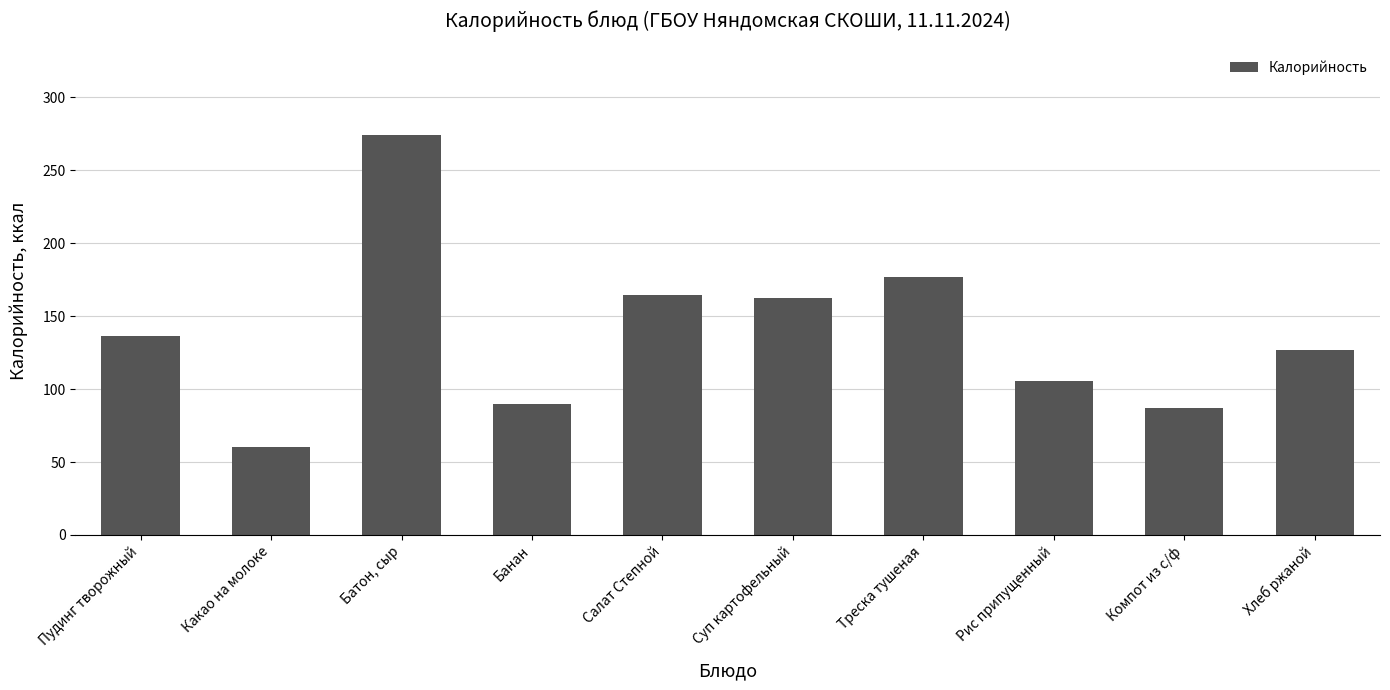

Reading left to right, list all the values displayed in this chart.

Пудинг творожный=136.2	Какао на молоке=60.0	Батон, сыр=274.0	Банан=90.0	Салат Степной=164.7	Суп картофельный=162.7	Треска тушеная=177.1	Рис припущенный=105.2	Компот из с/ф=87.0	Хлеб ржаной=126.7